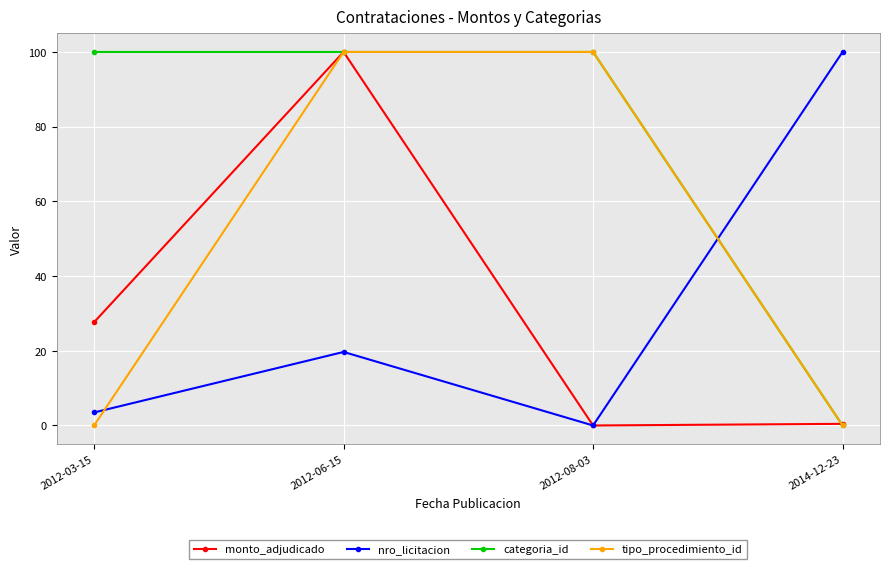

How many distinct data groups are displayed?

4